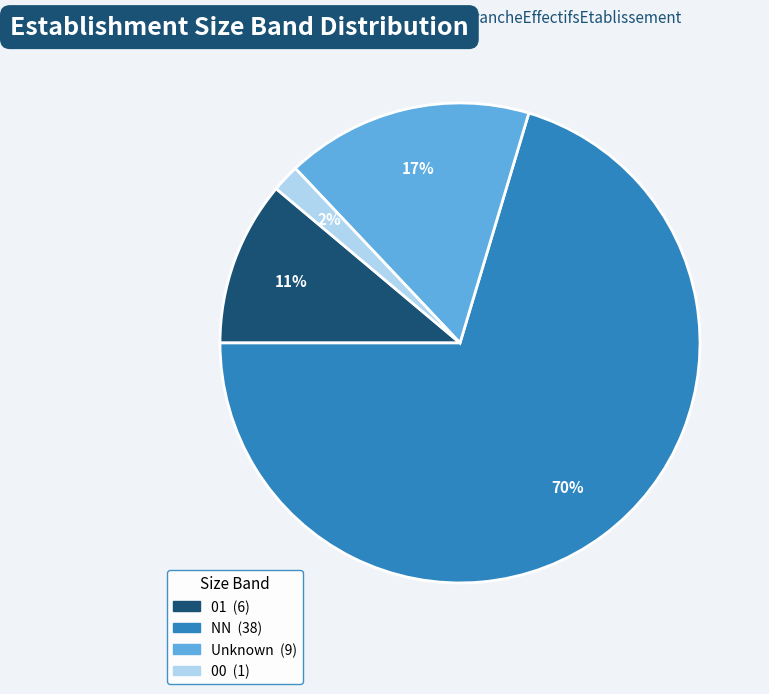

Is there any slice that represents more than half of the pie?

Yes